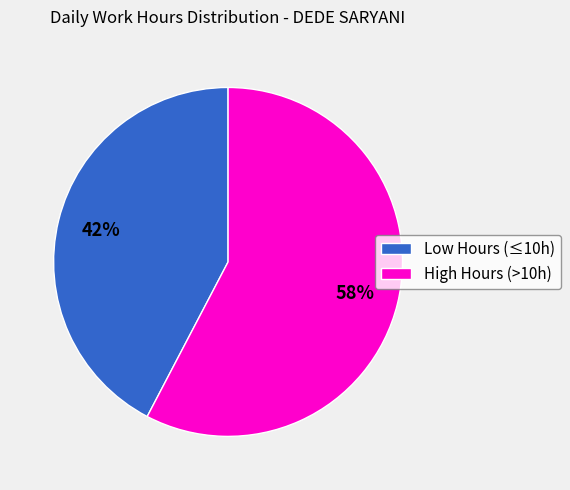

How many segments does this pie chart have?

2